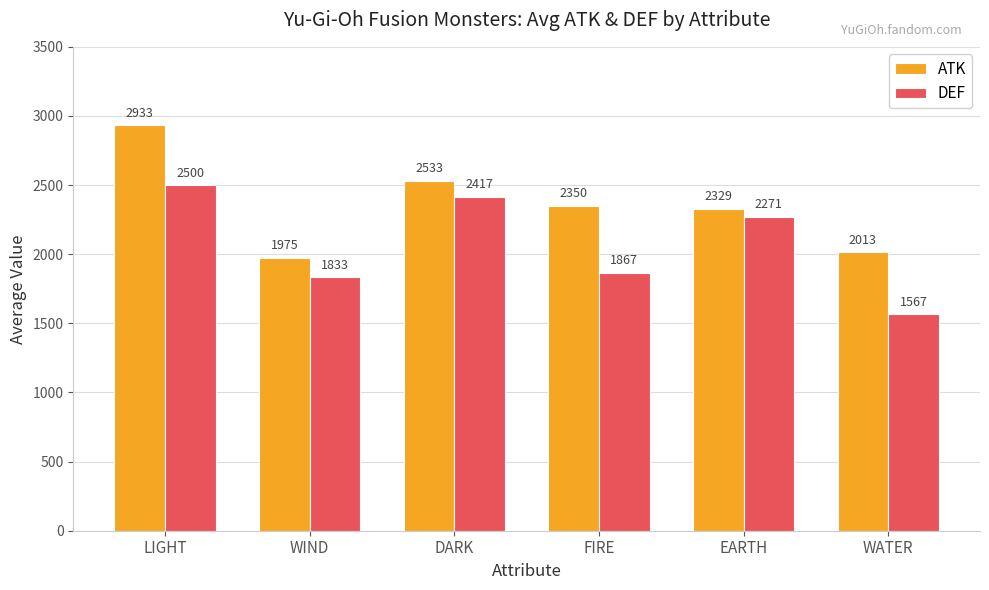

What is the minimum value shown in the chart?

1567